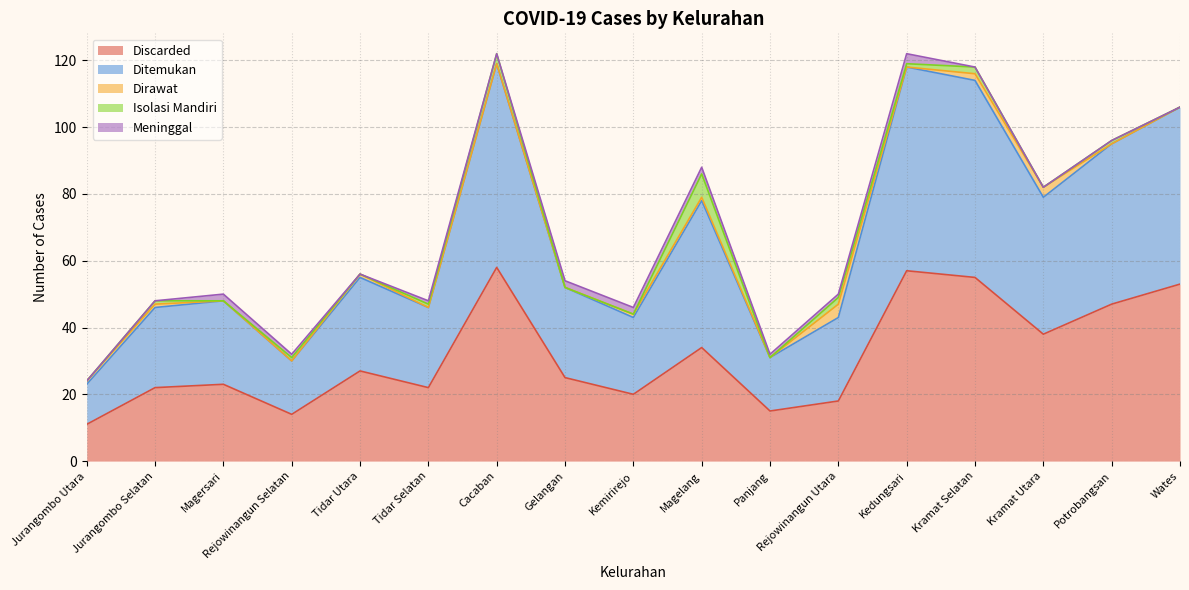

What is the total value across all series at Cacaban?

122